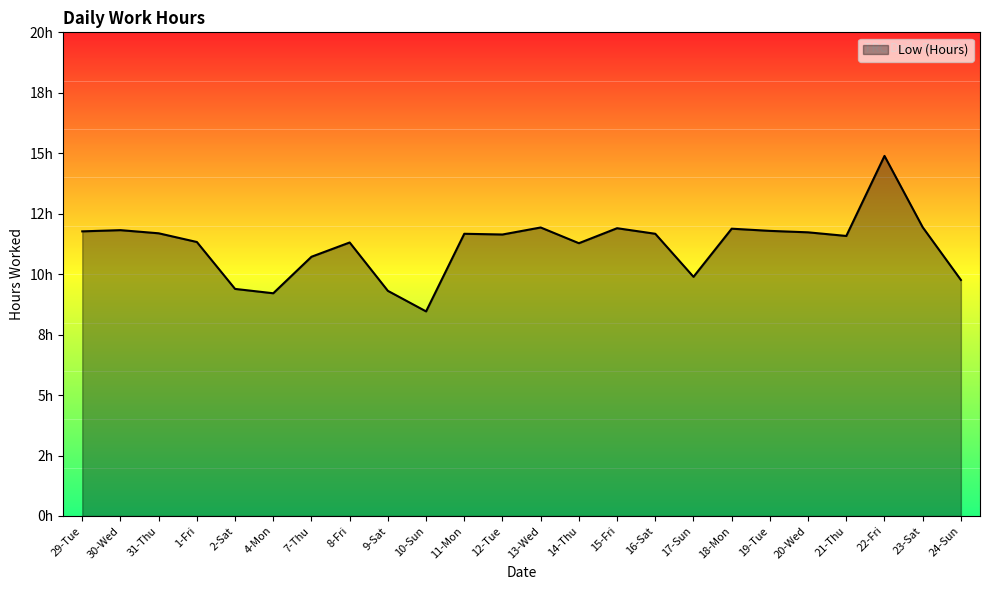

How many lines are shown in the chart?

1